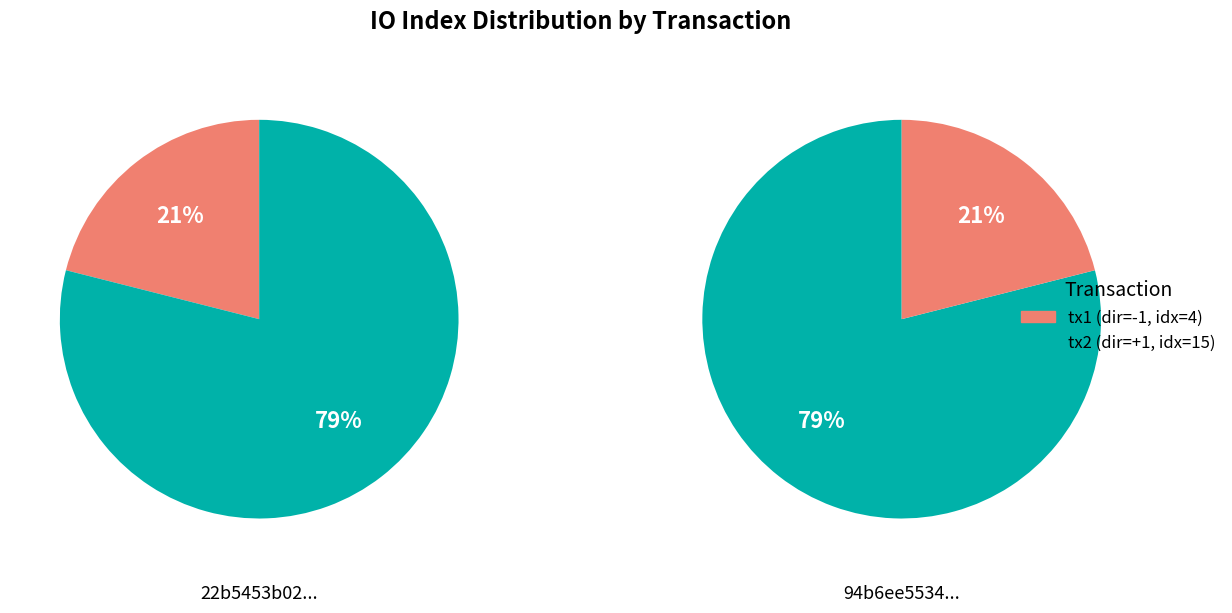

To the nearest percent, what is the combined percentage of 1 and values?

100%